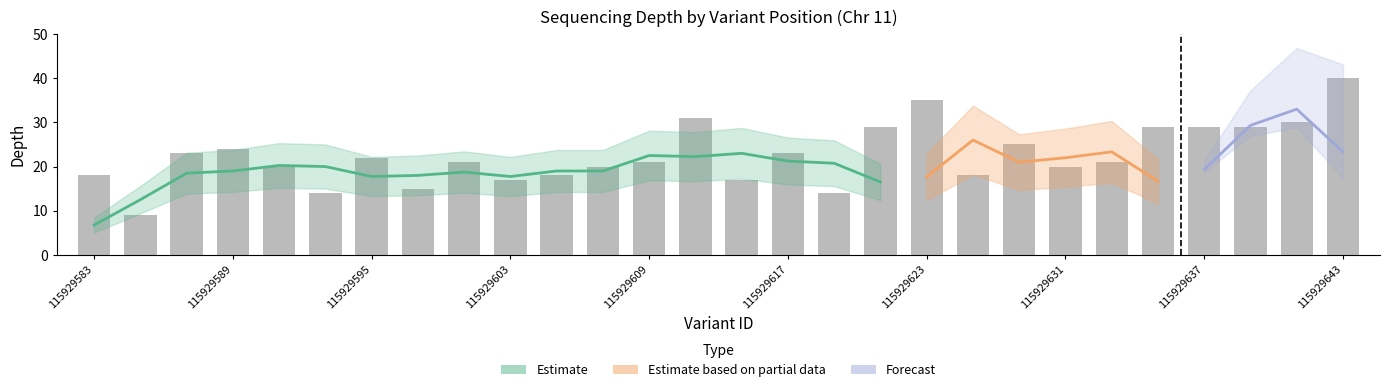

How many values exceed 21?

13